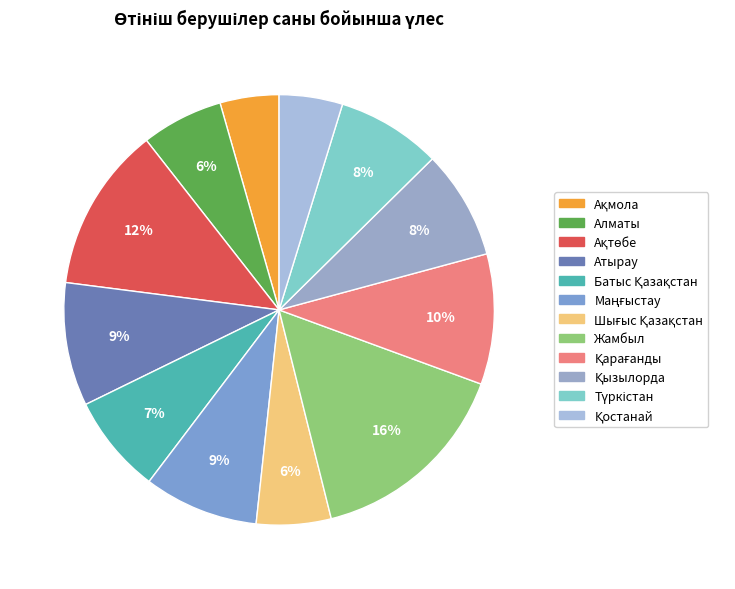

What is the smallest slice in the pie chart?

Ақмола